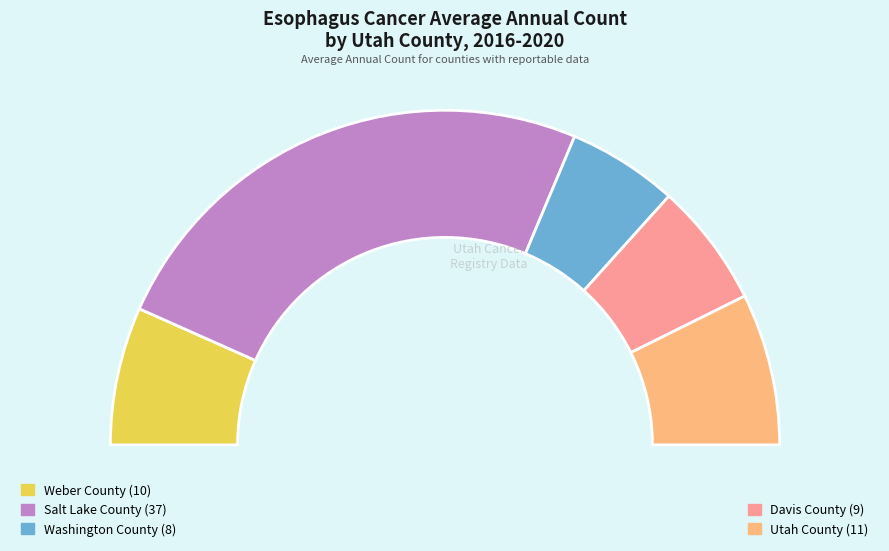

True or false: Davis County accounts for 12% of the total.

True